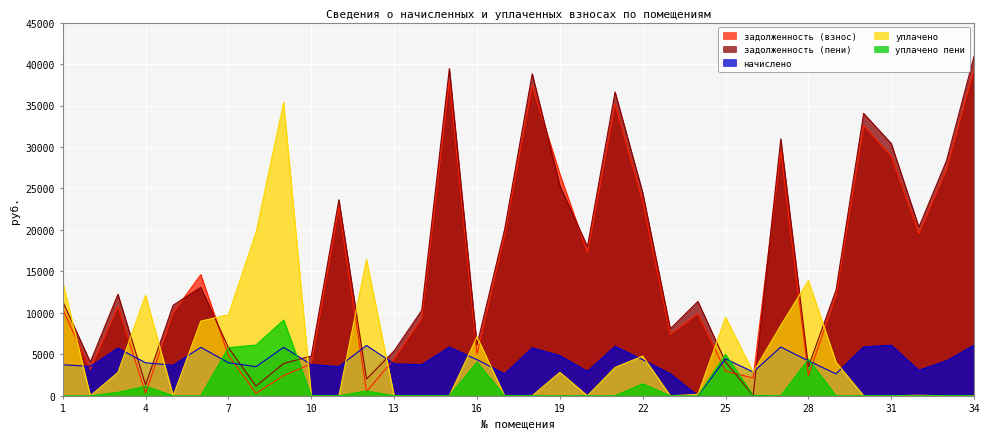

True or false: задолженность (пени) and задолженность (взнос) intersect in this chart.

True